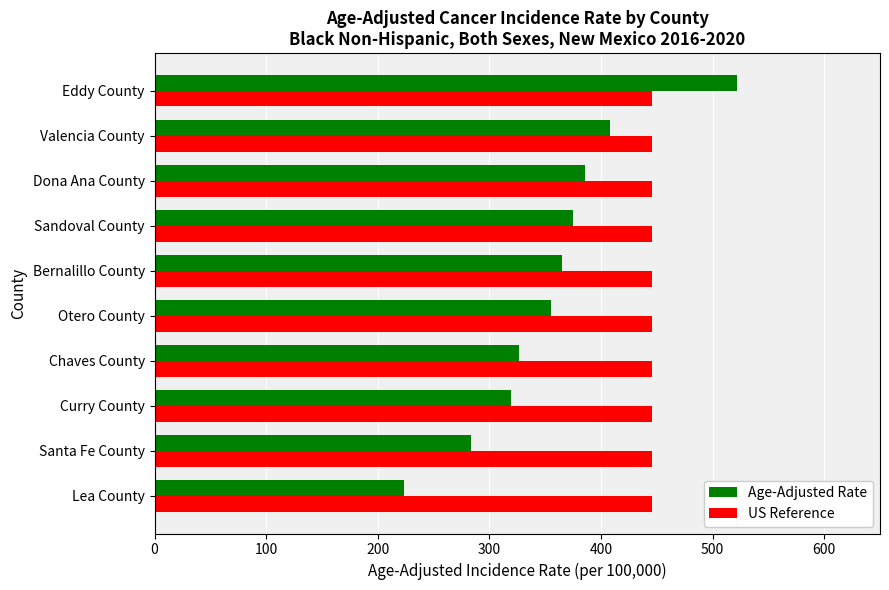

List the series in order of their peak value, lowest first.

US Reference, Age-Adjusted Rate